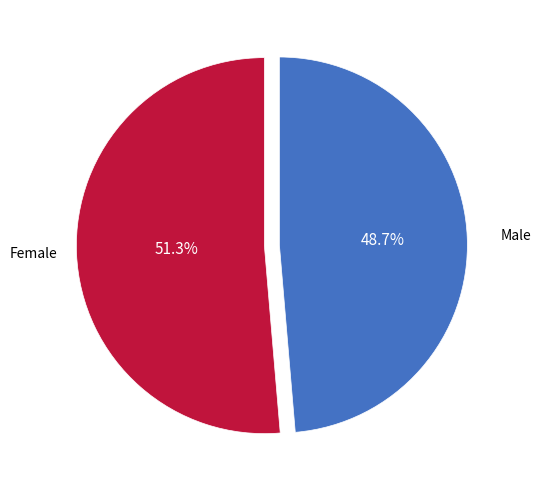

The Male slice represents 39% of the pie. True or false?

False